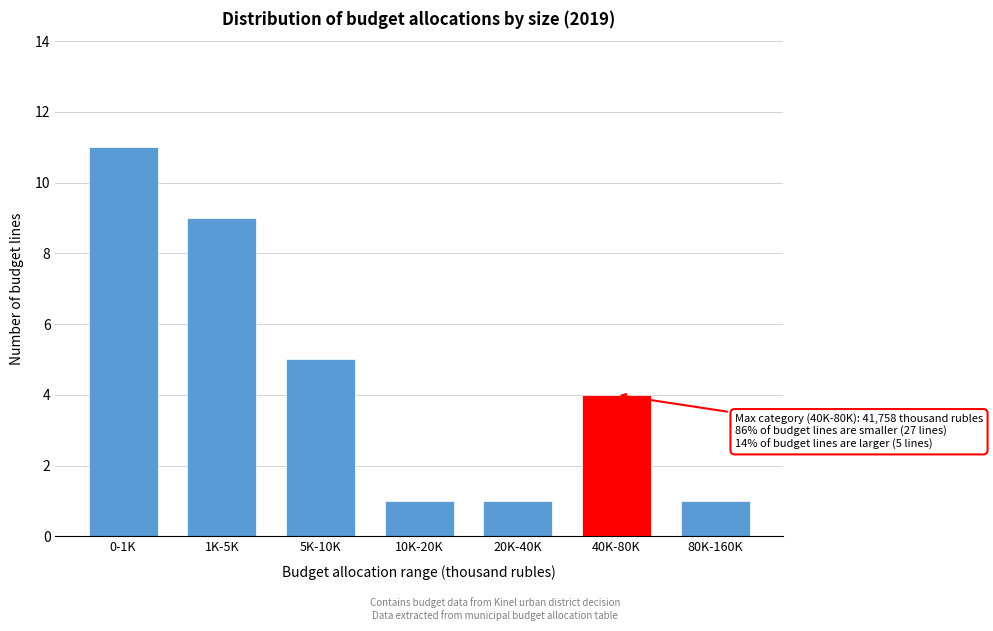

Reading left to right, extract all data points from this chart.

0-1K=11	1K-5K=9	5K-10K=5	10K-20K=1	20K-40K=1	40K-80K=4	80K-160K=1